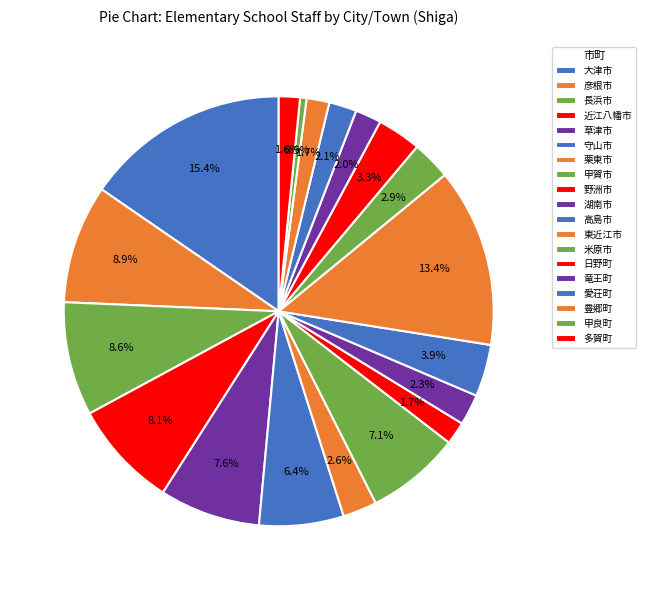

Which has a higher value, 甲良町 or 米原市?

米原市